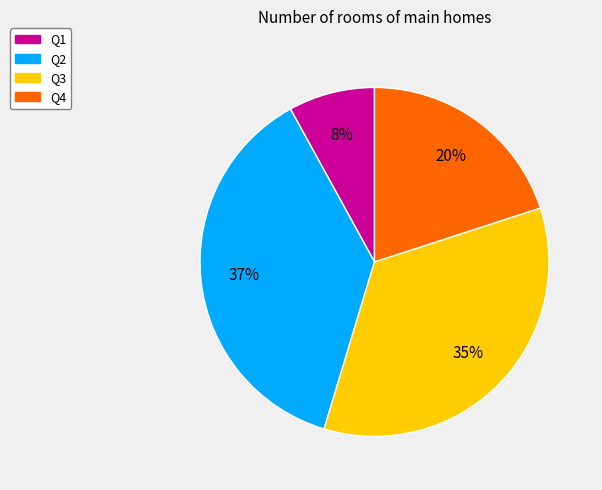

To the nearest percent, what is the difference between the largest and smallest slice percentages?

29%